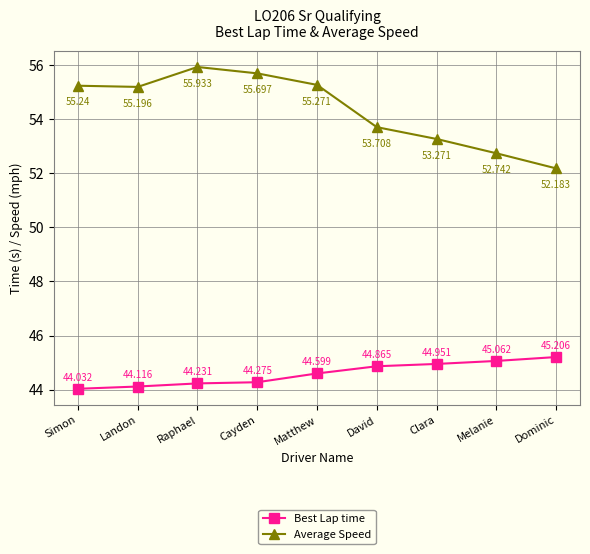

What are all the series names shown in the legend?

Best Lap time, Average Speed